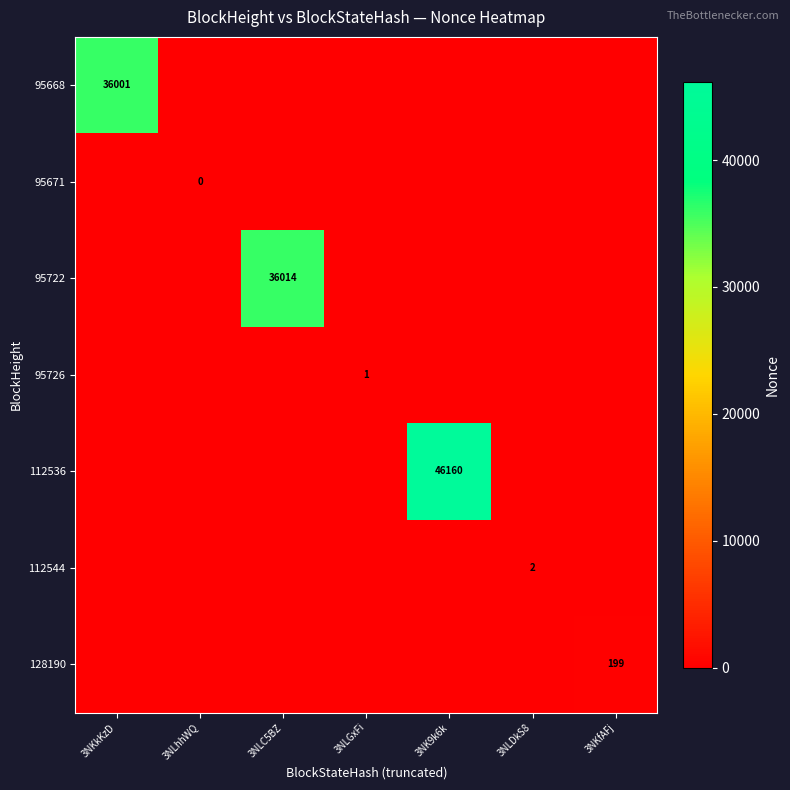

The value of 128190 at 3NKfAFj is 199. True or false?

True